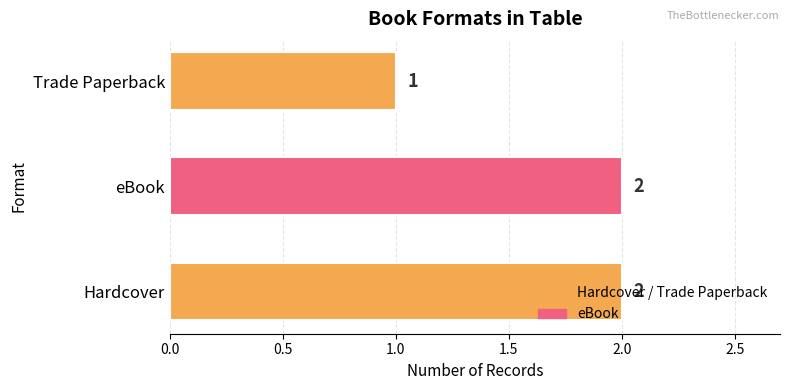

What is the sum of all values?

5